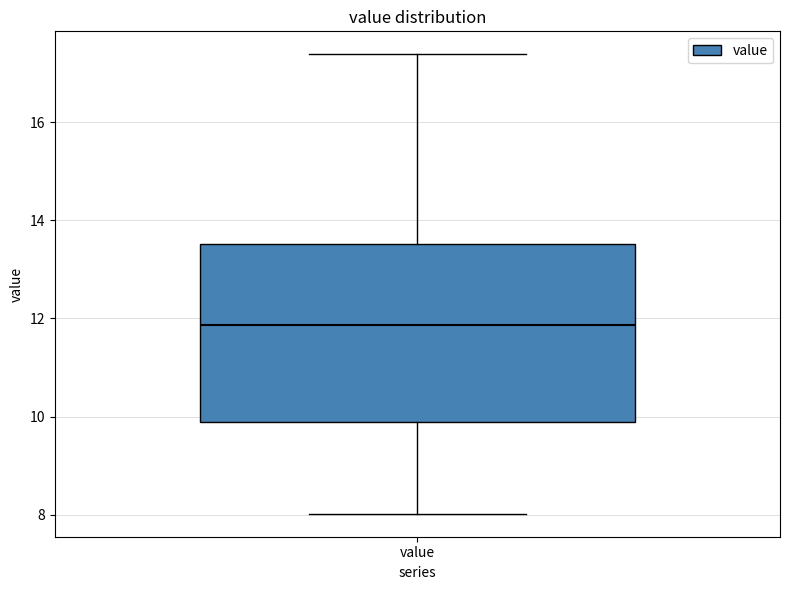

Transcribe this box plot: give where the median line is, the range the box spans, and where the two whiskers end, as read against the y-axis. The values are not printed on the chart, so give them approximately, as read against the axis.

median 11.8, box 9.8 to 13.6, whiskers 8.0 to 17.4